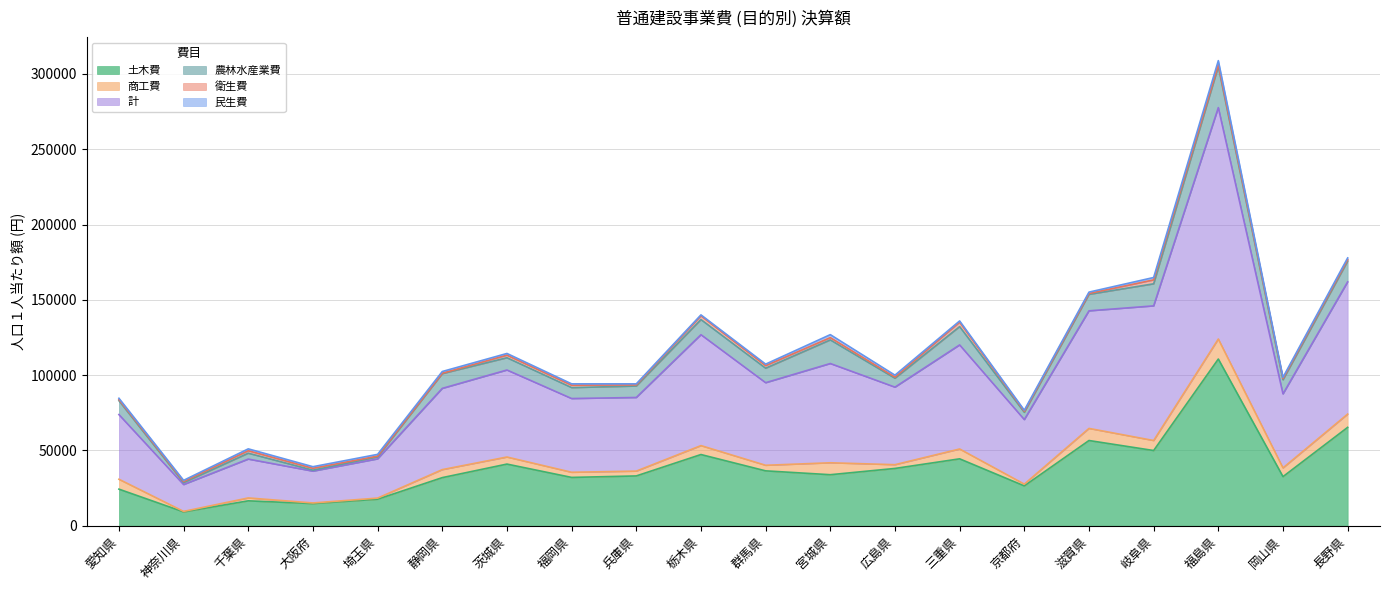

What is the difference between the maximum and minimum values in the 衛生費 series?

2689